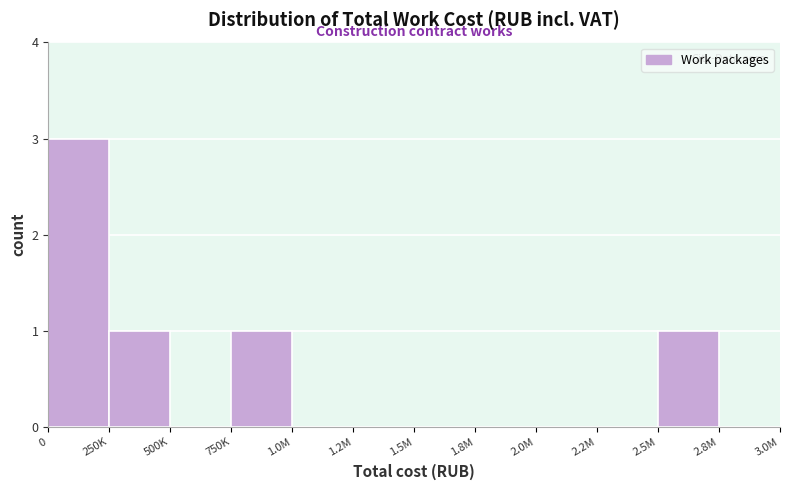

Reading left to right, what are all the values shown in this chart?

0=3	250K=1	500K=0	750K=1	1.0M=0	1.2M=0	1.5M=0	1.8M=0	2.0M=0	2.2M=0	2.5M=1	2.8M=0